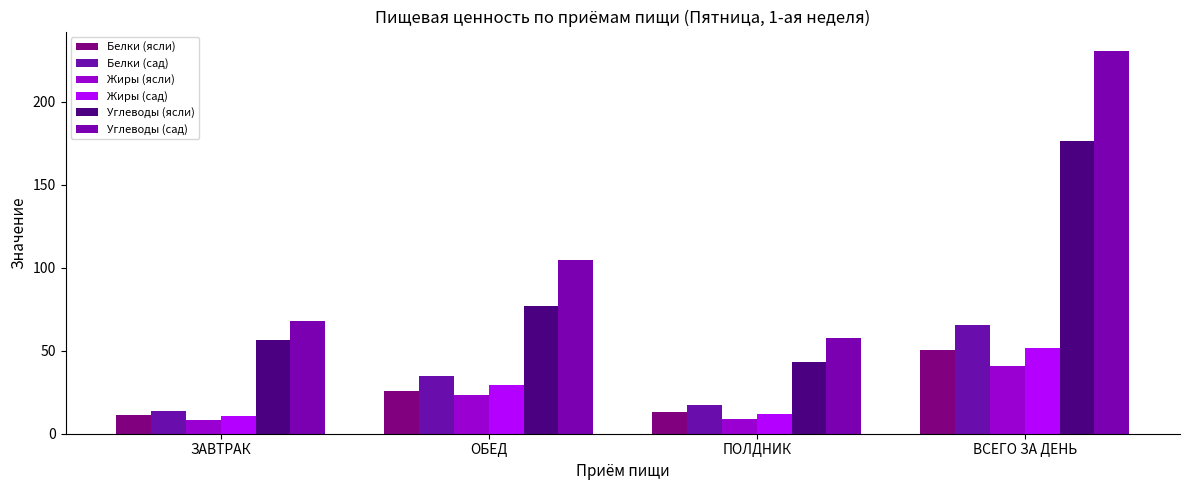

Which series has the largest range (max minus min)?

Углеводы (сад)